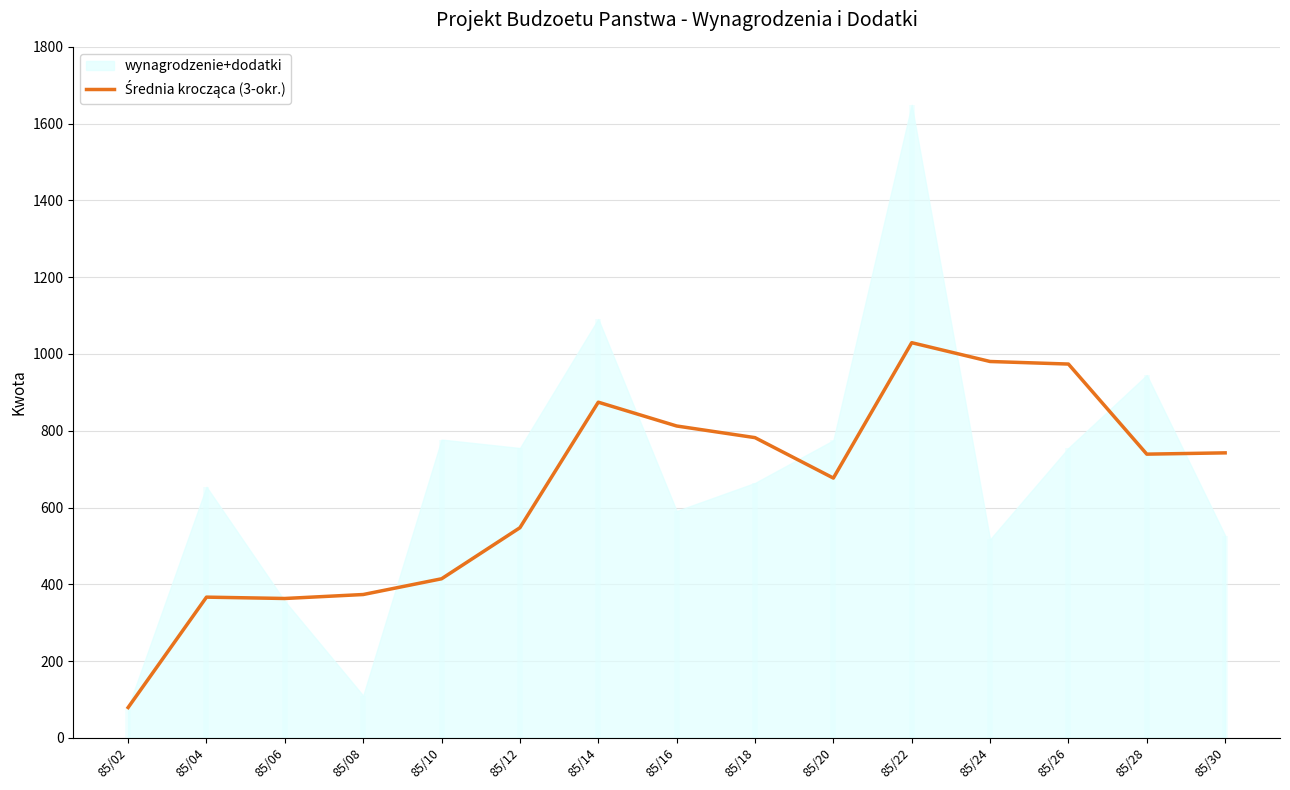

How many data points are less than 739?

7